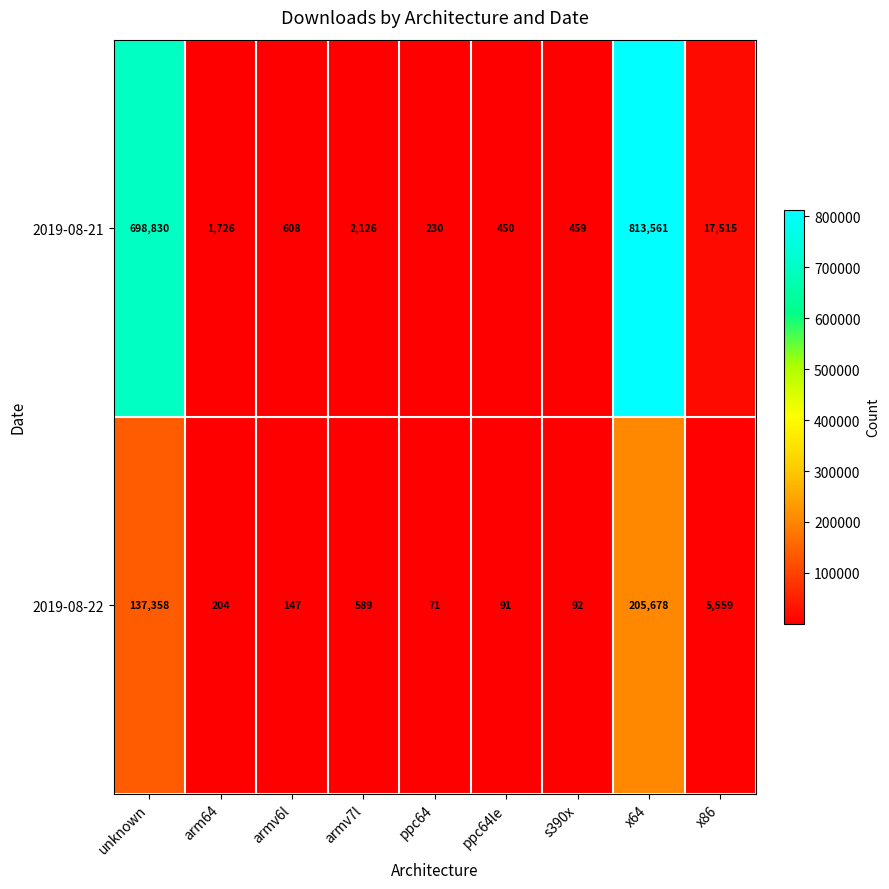

The value of 2019-08-22 at x64 is 205678. True or false?

True